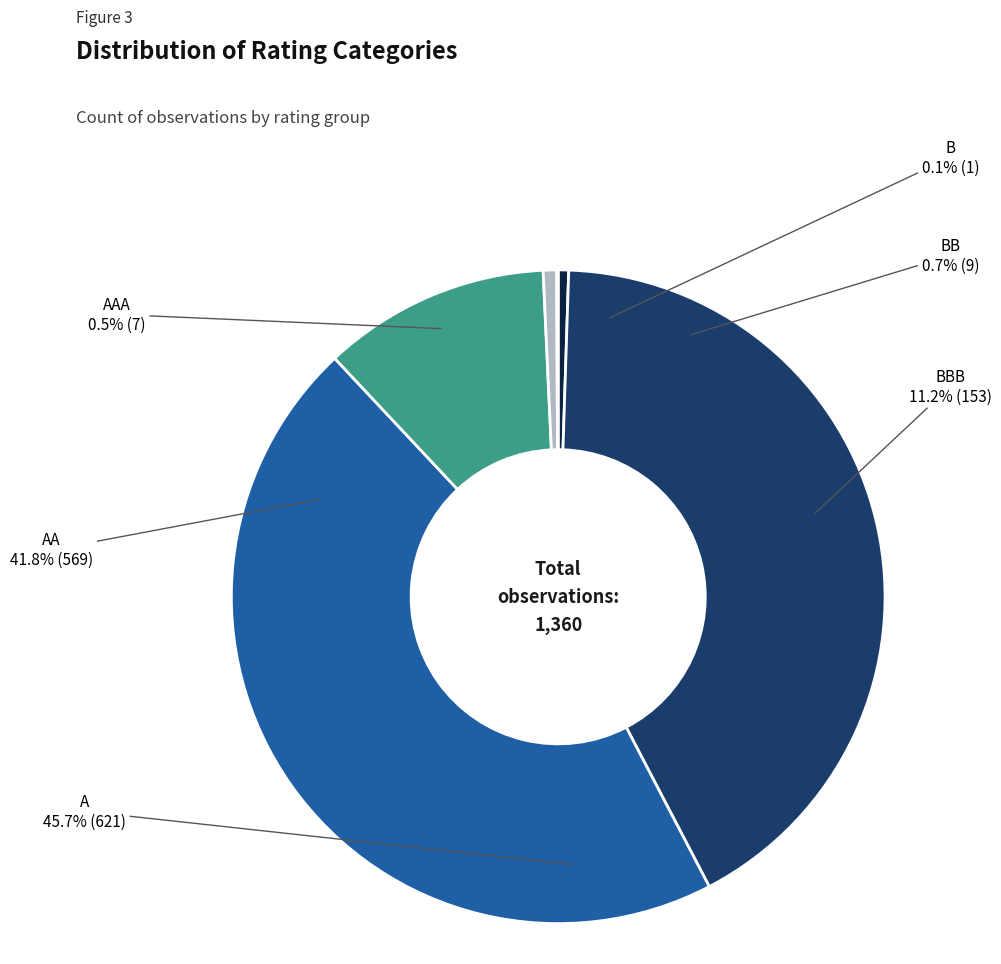

To the nearest percent, what is the difference between the BBB and A slice percentages?

34%